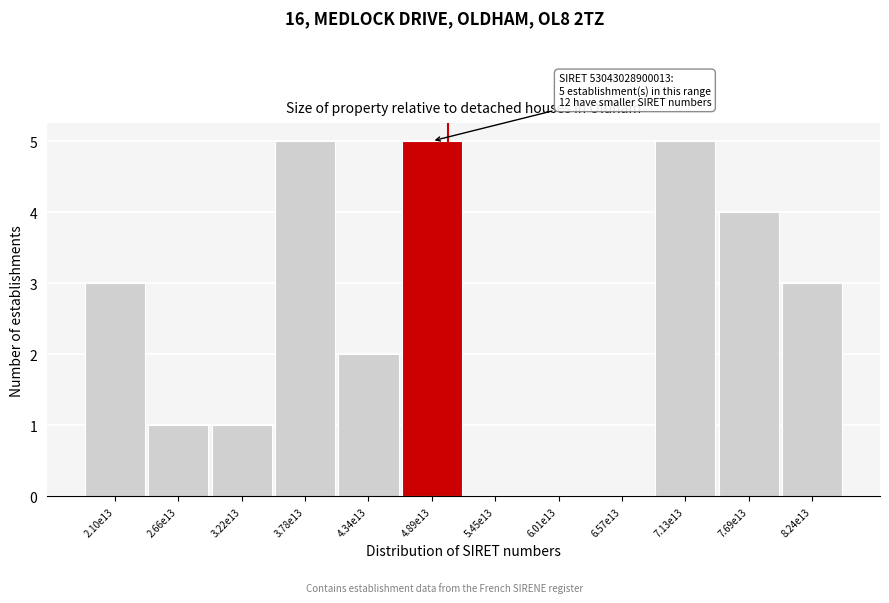

Reading left to right, transcribe all the data shown in this chart.

2.10e13=3	2.66e13=1	3.22e13=1	3.78e13=5	4.34e13=2	4.89e13=5	5.45e13=0	6.01e13=0	6.57e13=0	7.13e13=5	7.69e13=4	8.24e13=3